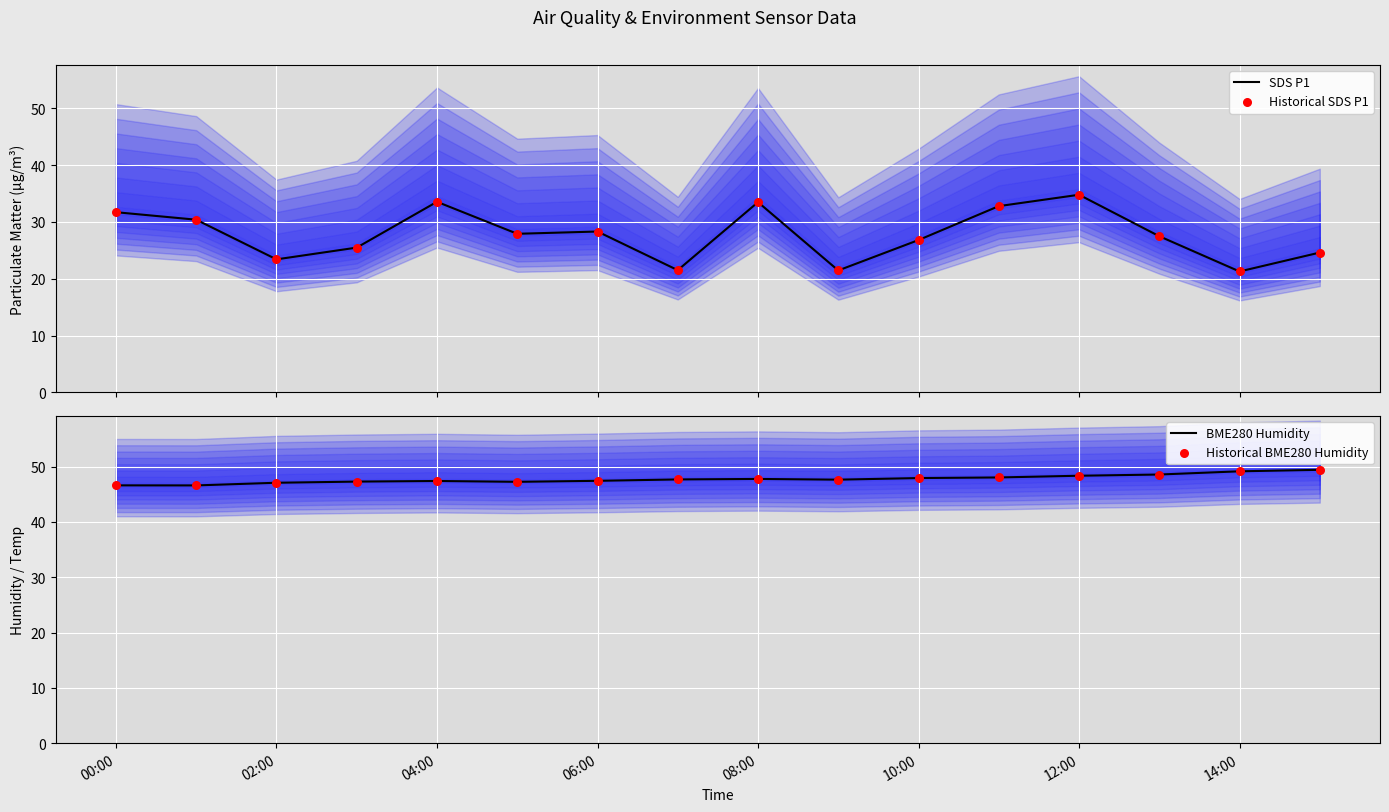

What are all the series names shown in the legend?

SDS P1, Historical SDS P1, BME280 Humidity, Historical BME280 Humidity